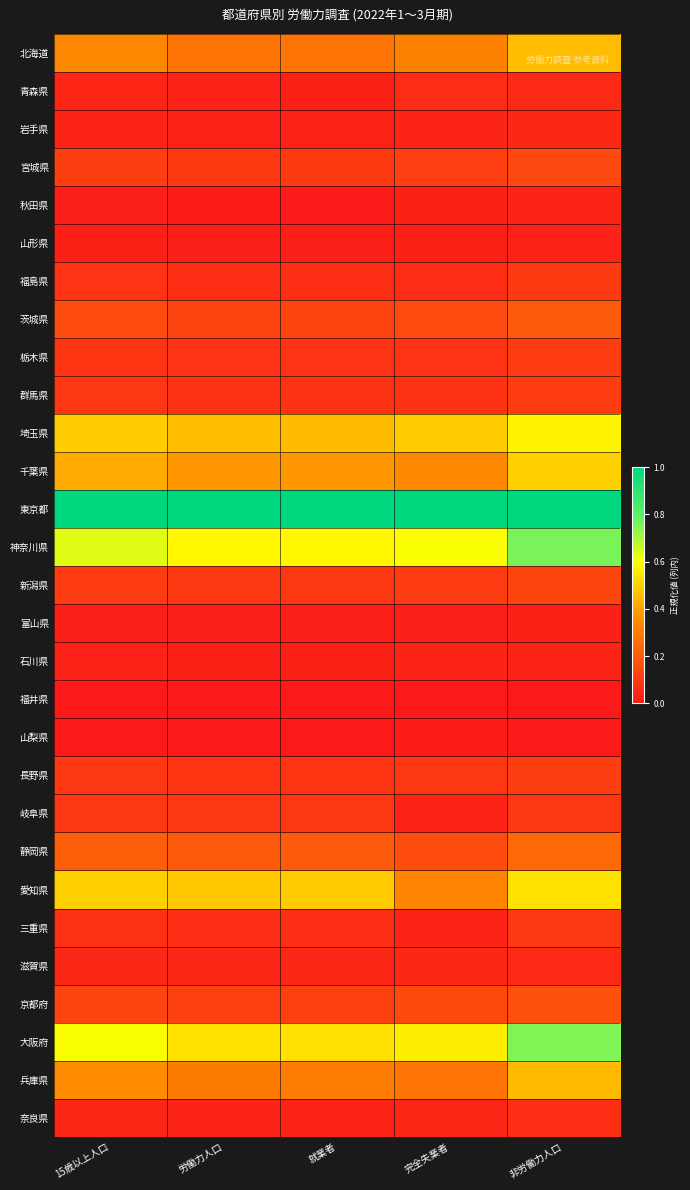

What is the difference between the highest and lowest values at 非労働力人口?

1.0